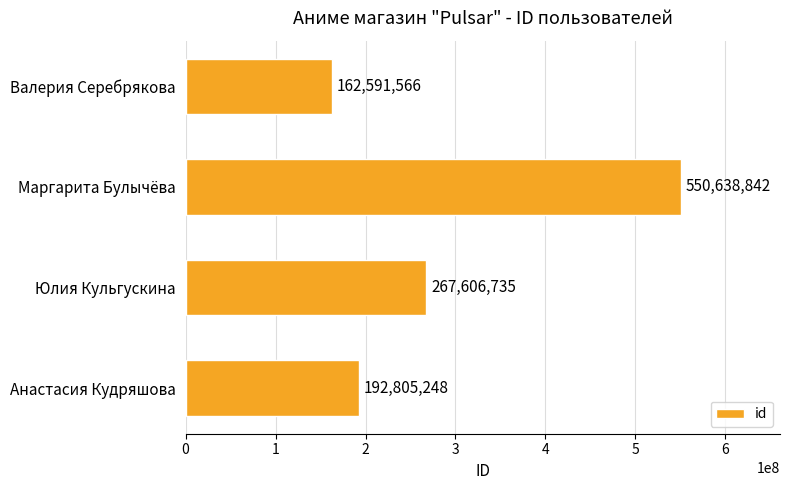

Reading bottom to top, what are all the values shown in this chart?

Анастасия Кудряшова=192805248	Юлия Кульгускина=267606735	Маргарита Булычёва=550638842	Валерия Серебрякова=162591566